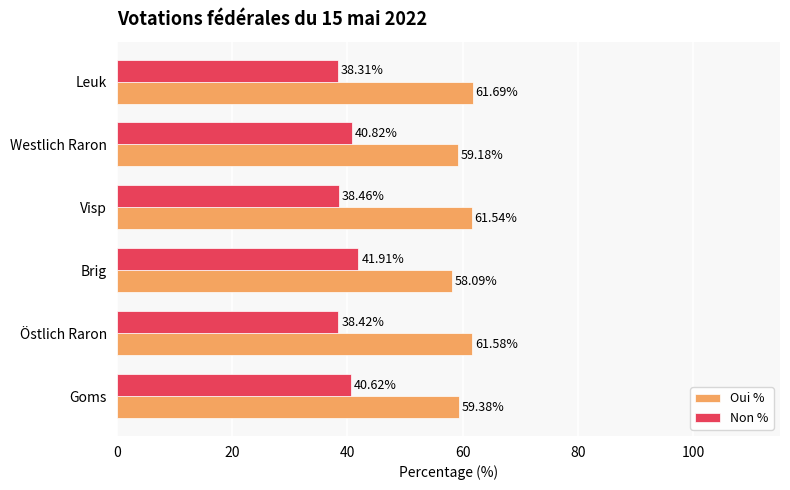

What is the sum of all Oui % values?

361.5